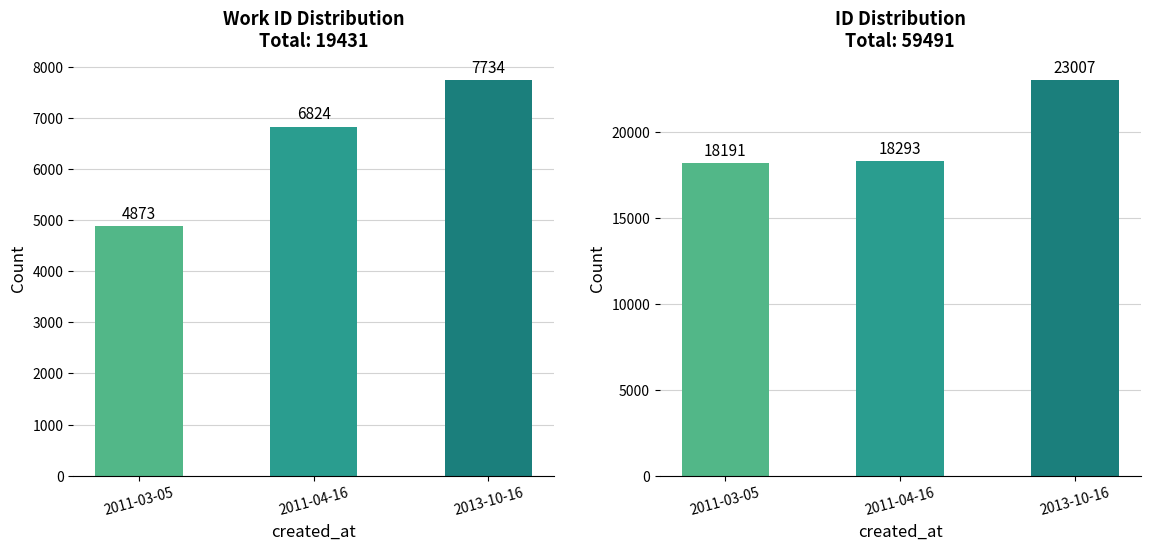

True or false: work_id has a value of 8652 at 2011-03-05.

False